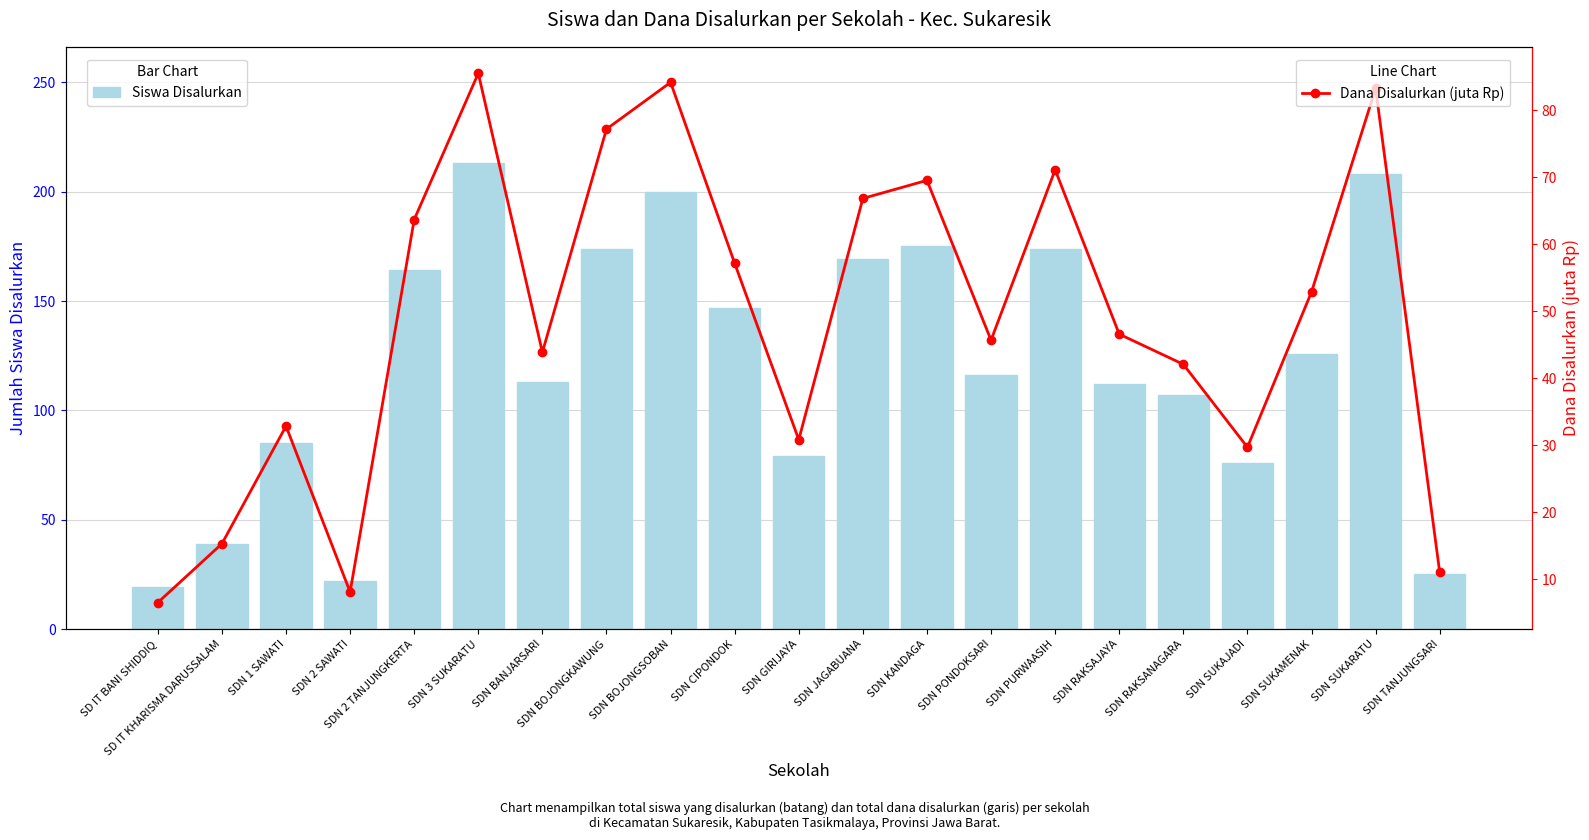

The Siswa Disalurkan series shows 126.0 at SDN SUKAMENAK. True or false?

True